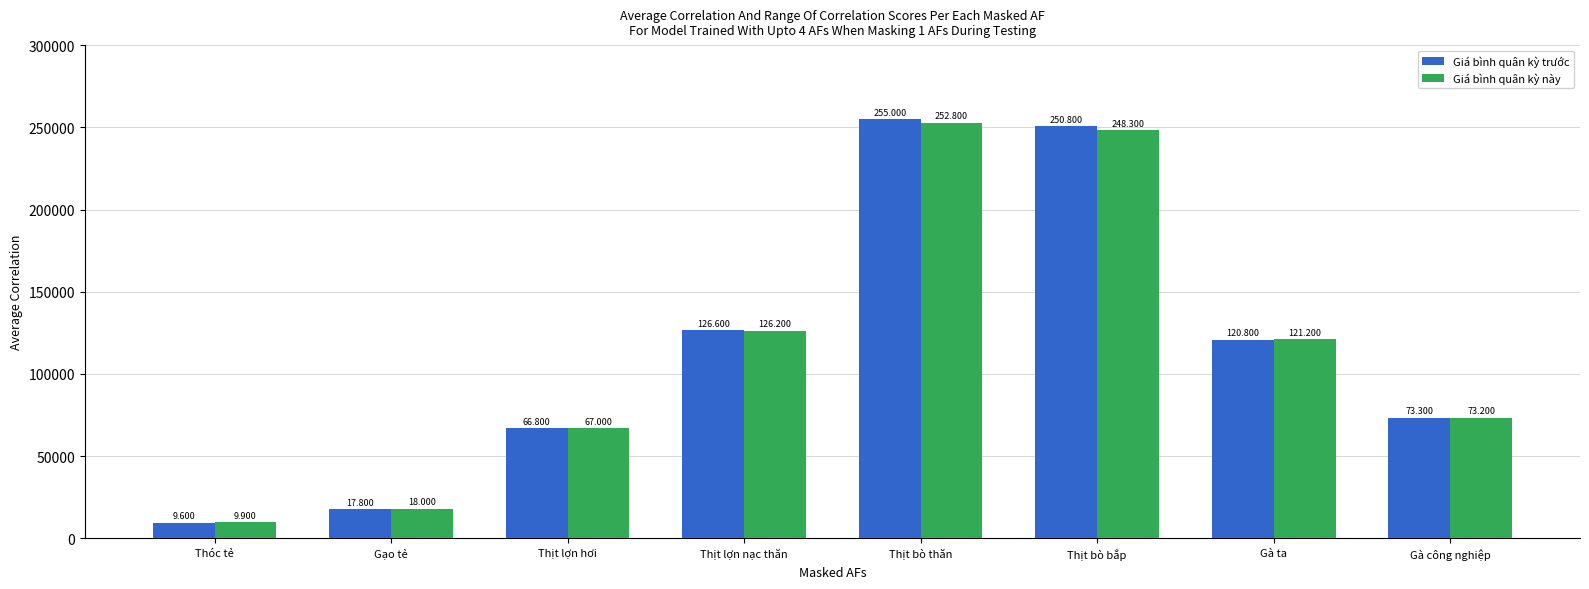

How many bars are there in total?

16